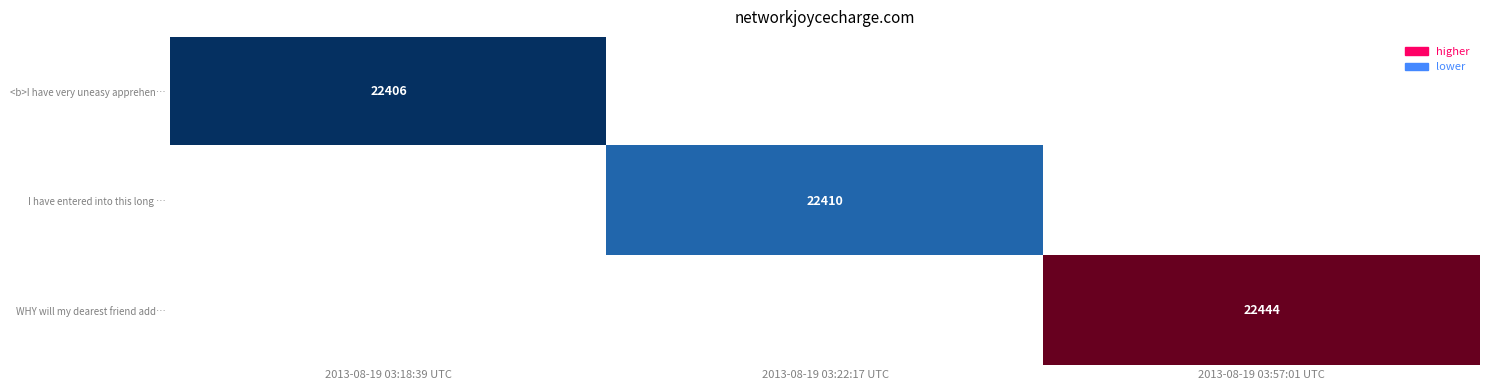

Is it true that WHY will my dearest friend add… equals 22444.0 at 2013-08-19 03:57:01 UTC?

True